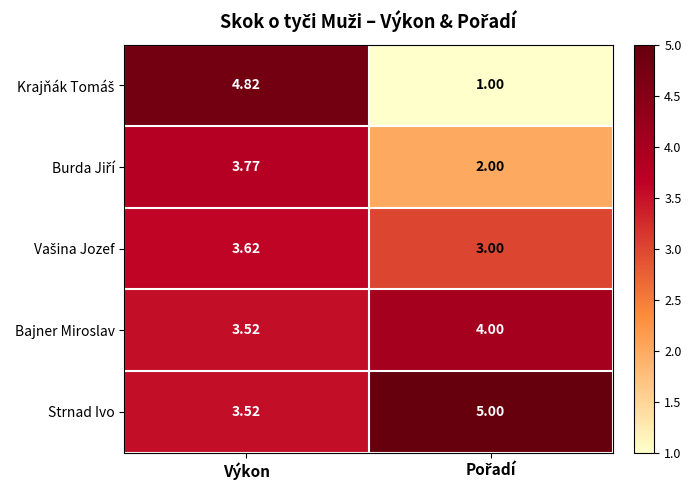

Where is Strnad Ivo nearest to the value 4?

Výkon